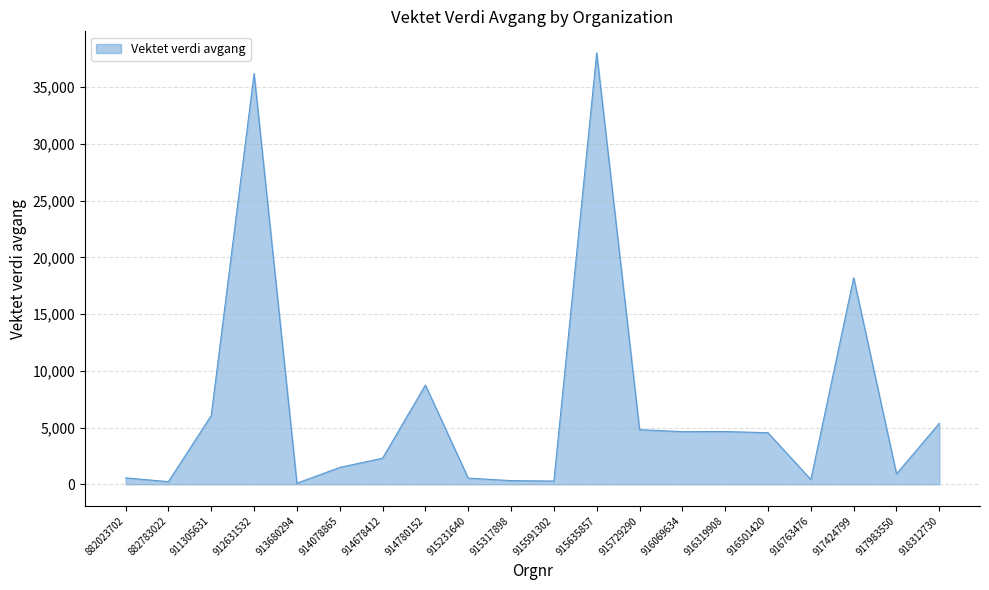

Where does the data first go above 4540?

911305631